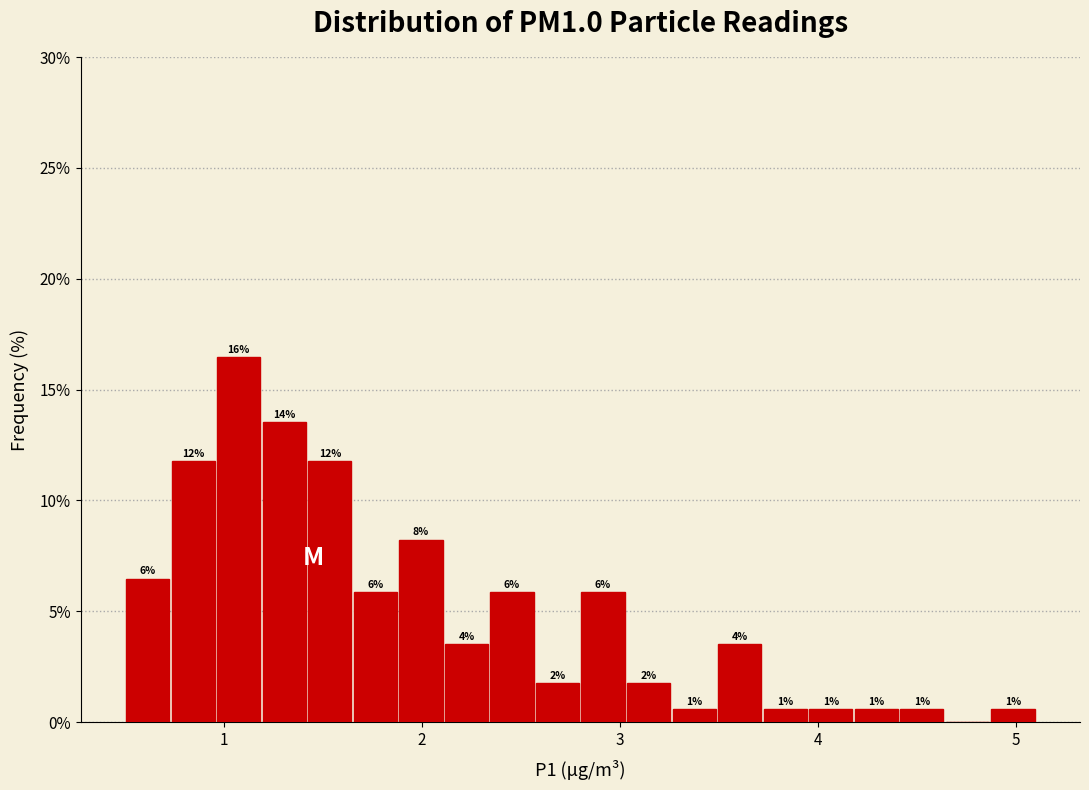

Around what value on the x-axis is the tallest bar? Give the approximate position of its centre, as read against the axis.

1.1